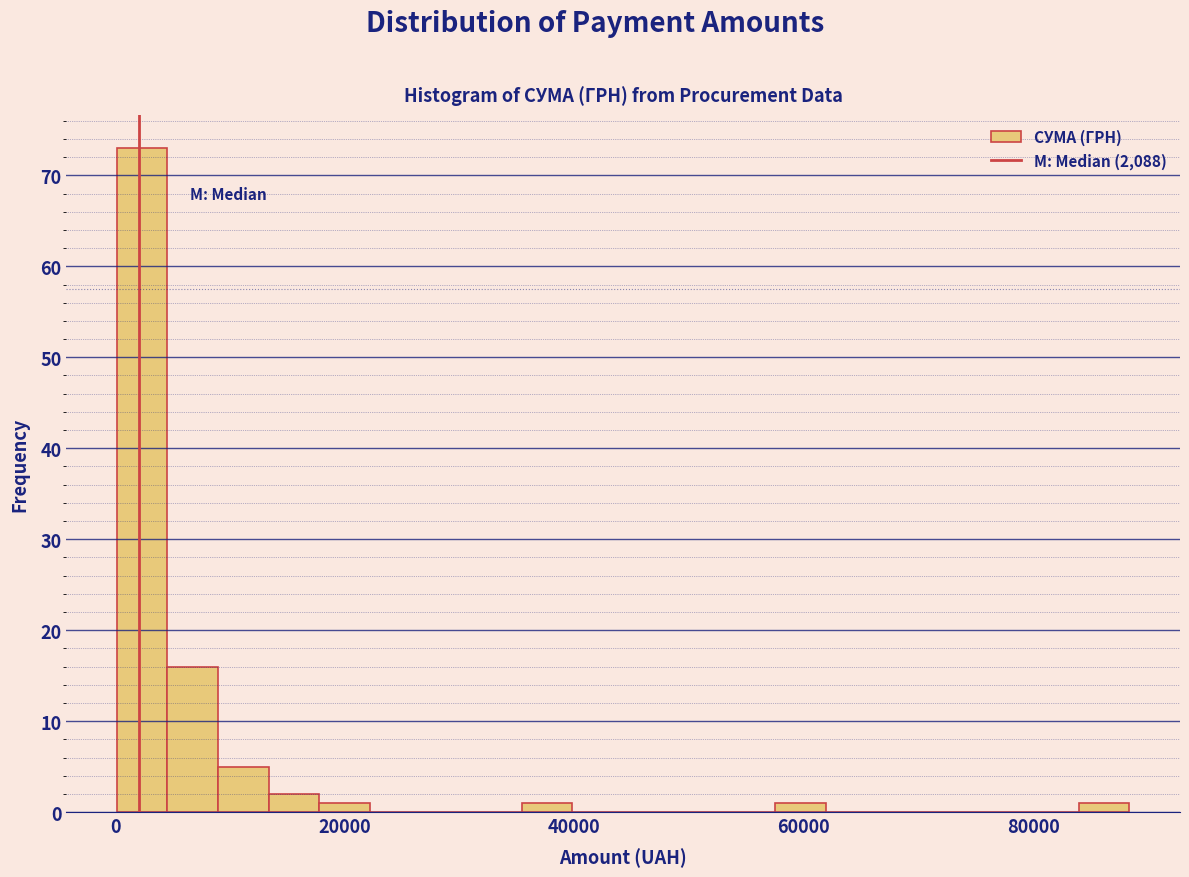

Read against the x-axis, roughly where is the centre of the tallest bar?

2000